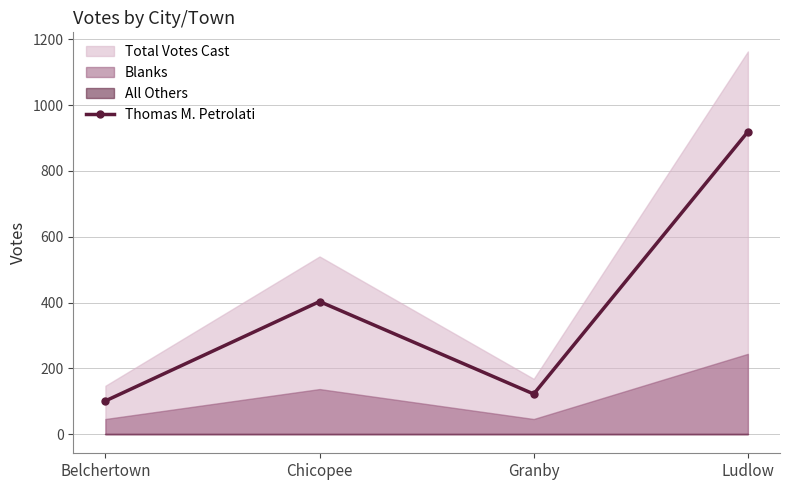

At which category does the chart reach its minimum across all series?

Belchertown